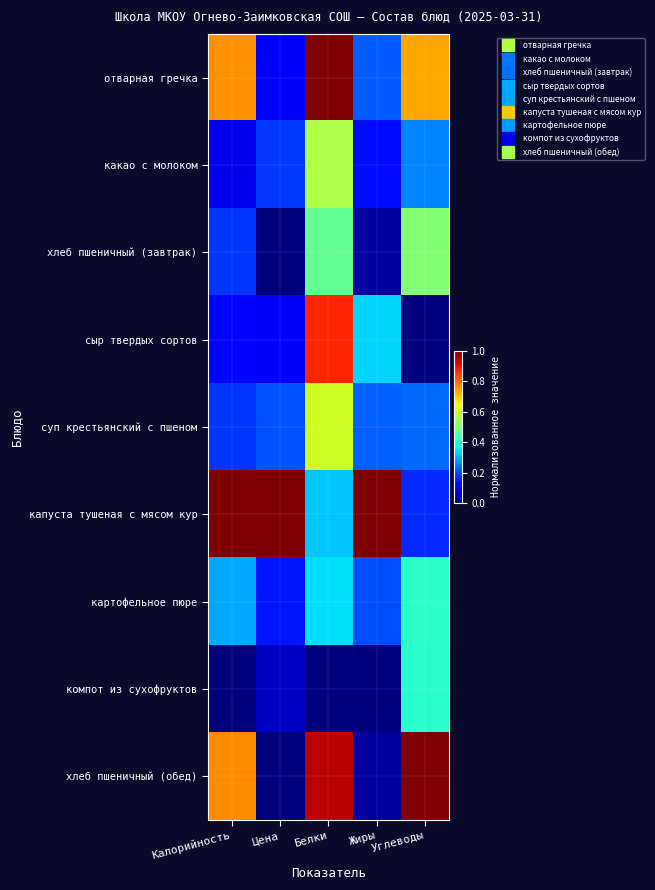

What is the total value across all series at Углеводы?

3.7